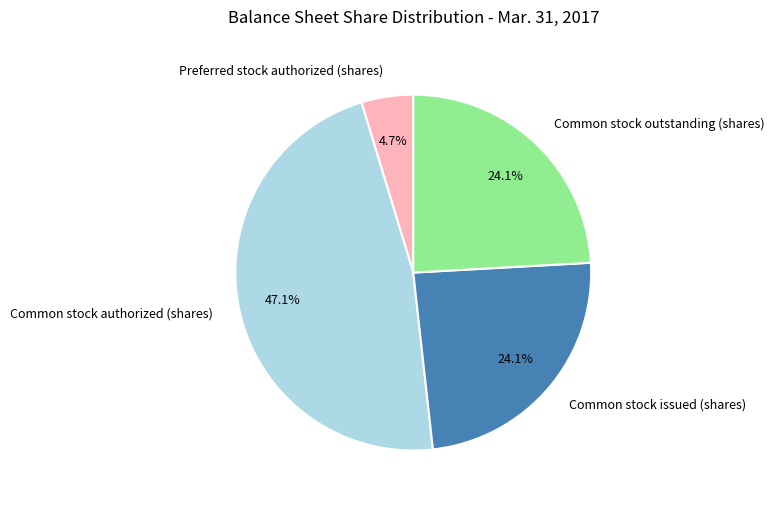

To the nearest percent, what portion does Common stock issued (shares) represent?

24%